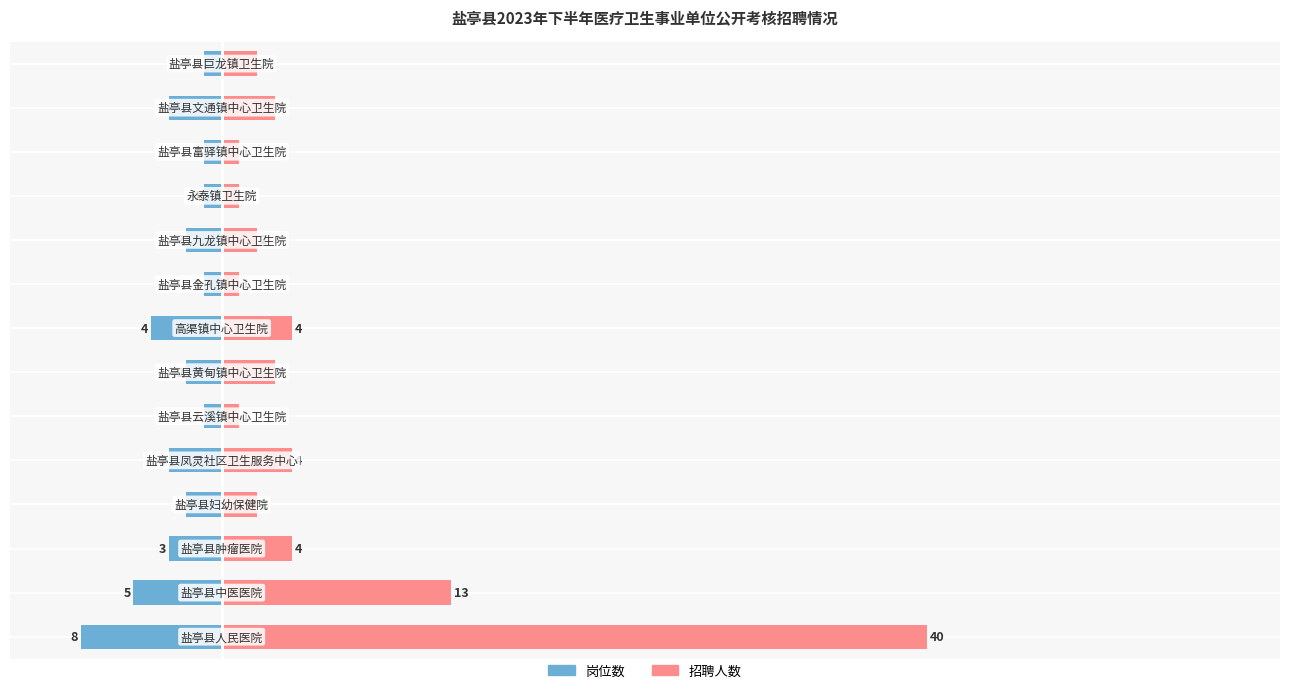

Does the chart contain any negative values?

Yes